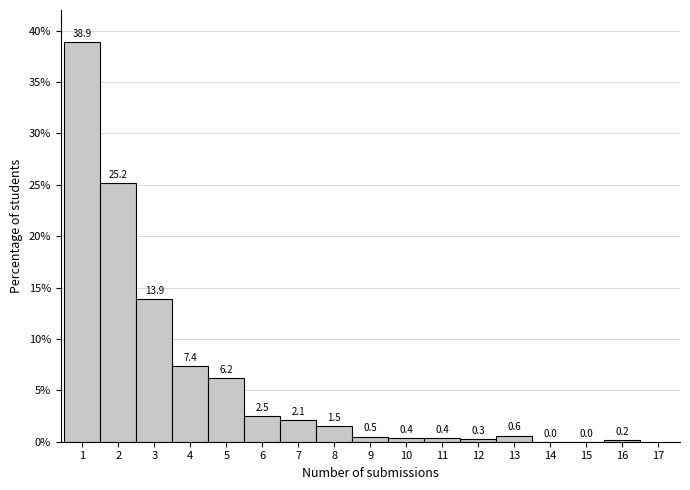

What is the height of the bar covering 9.5 to 10.5 on the x-axis?

0.4